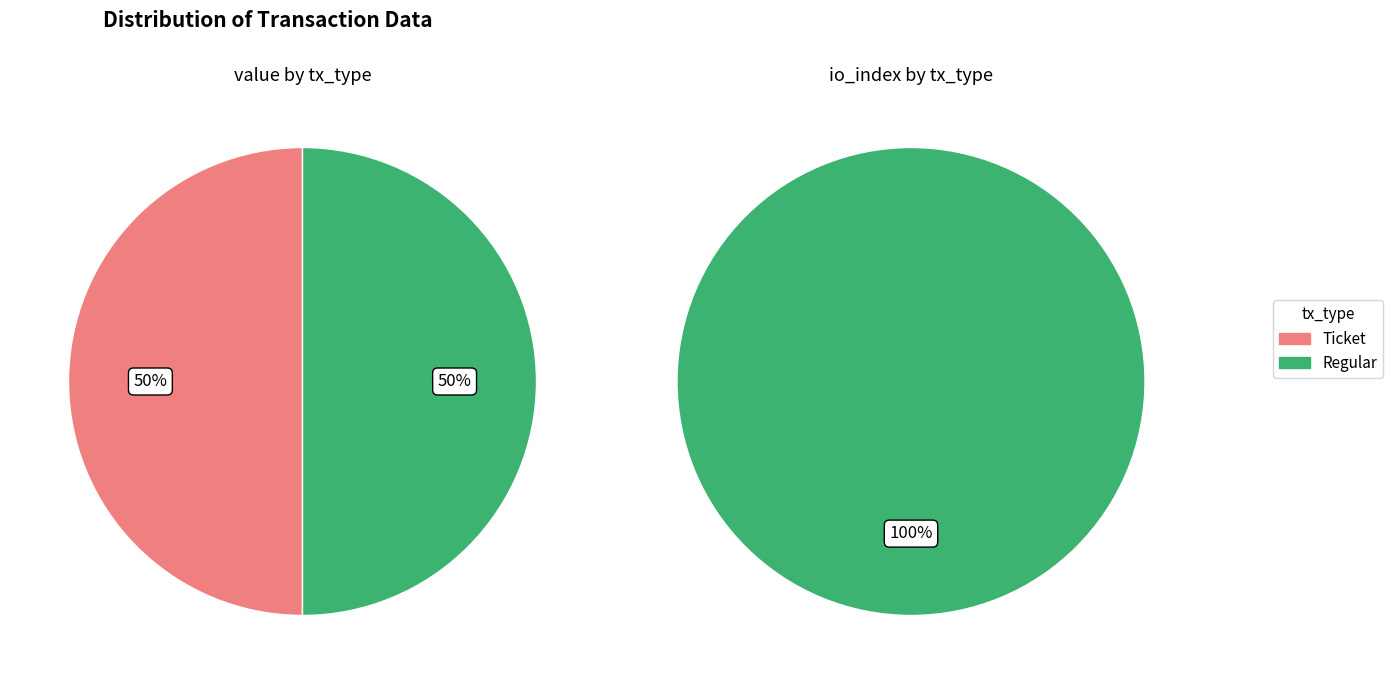

Rank the categories by Regular value from lowest to highest.

value, io_index